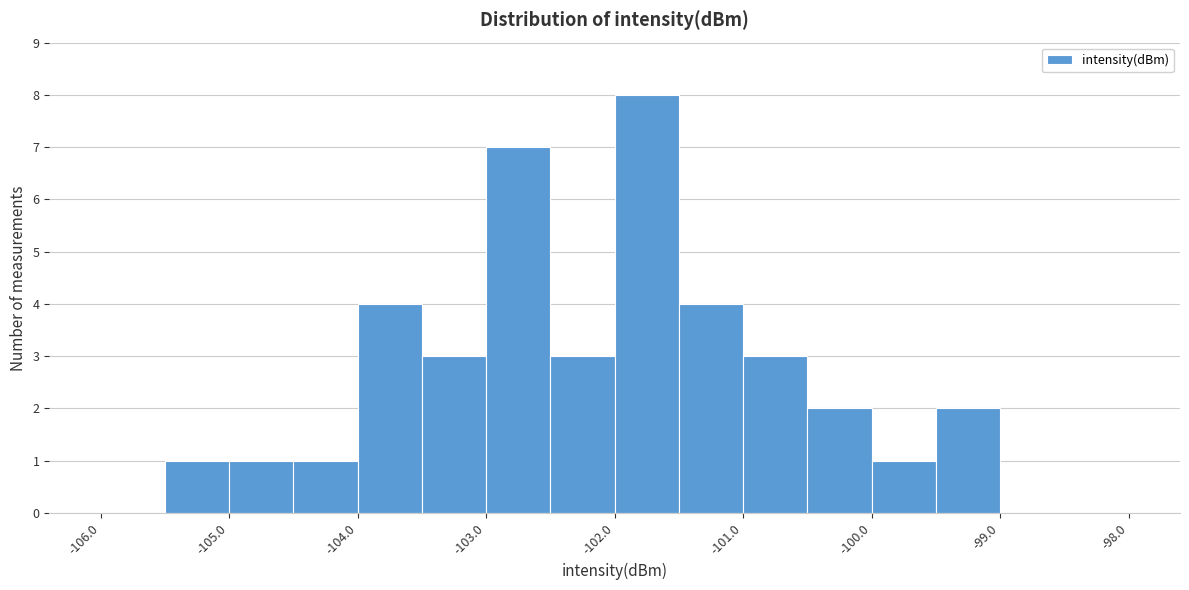

Reading left to right, list every bar in this chart as the range it spans on the x-axis followed by its height. The values are not printed on the chart, so give them approximately, as read against the axis.

-106.0 to -105.5: 0
-105.5 to -105.0: 1
-105.0 to -104.5: 1
-104.5 to -104.0: 1
-104.0 to -103.5: 4
-103.5 to -103.0: 3
-103.0 to -102.5: 7
-102.5 to -102.0: 3
-102.0 to -101.5: 8
-101.5 to -101.0: 4
-101.0 to -100.5: 3
-100.5 to -100.0: 2
-100.0 to -99.5: 1
-99.5 to -99.0: 2
-99.0 to -98.5: 0
-98.5 to -98.0: 0